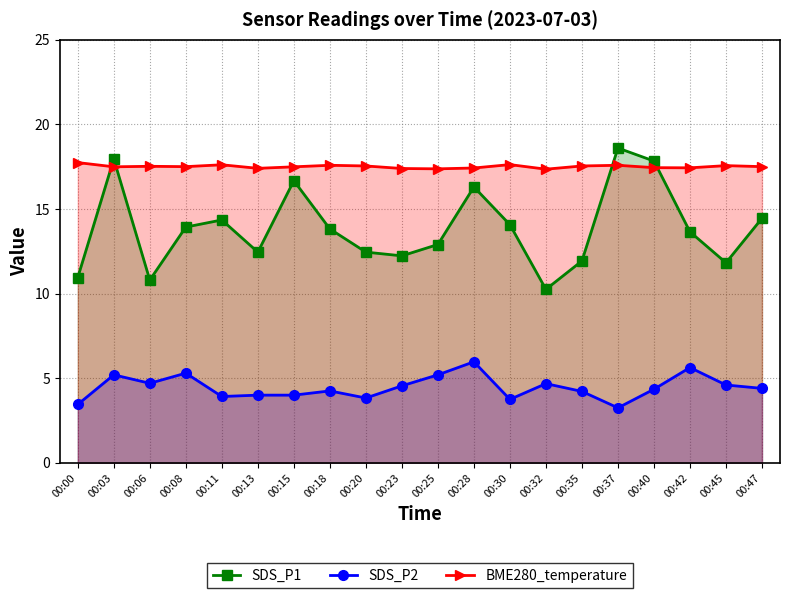

Which series has the largest range (max minus min)?

SDS_P1